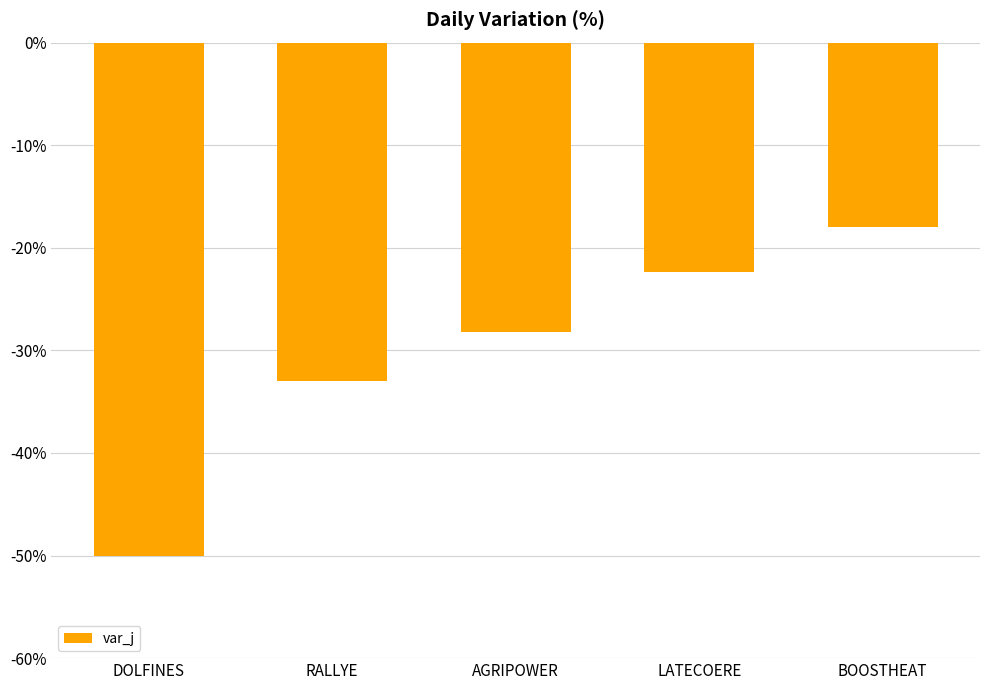

What is the change in value from DOLFINES to AGRIPOWER?

+21.8